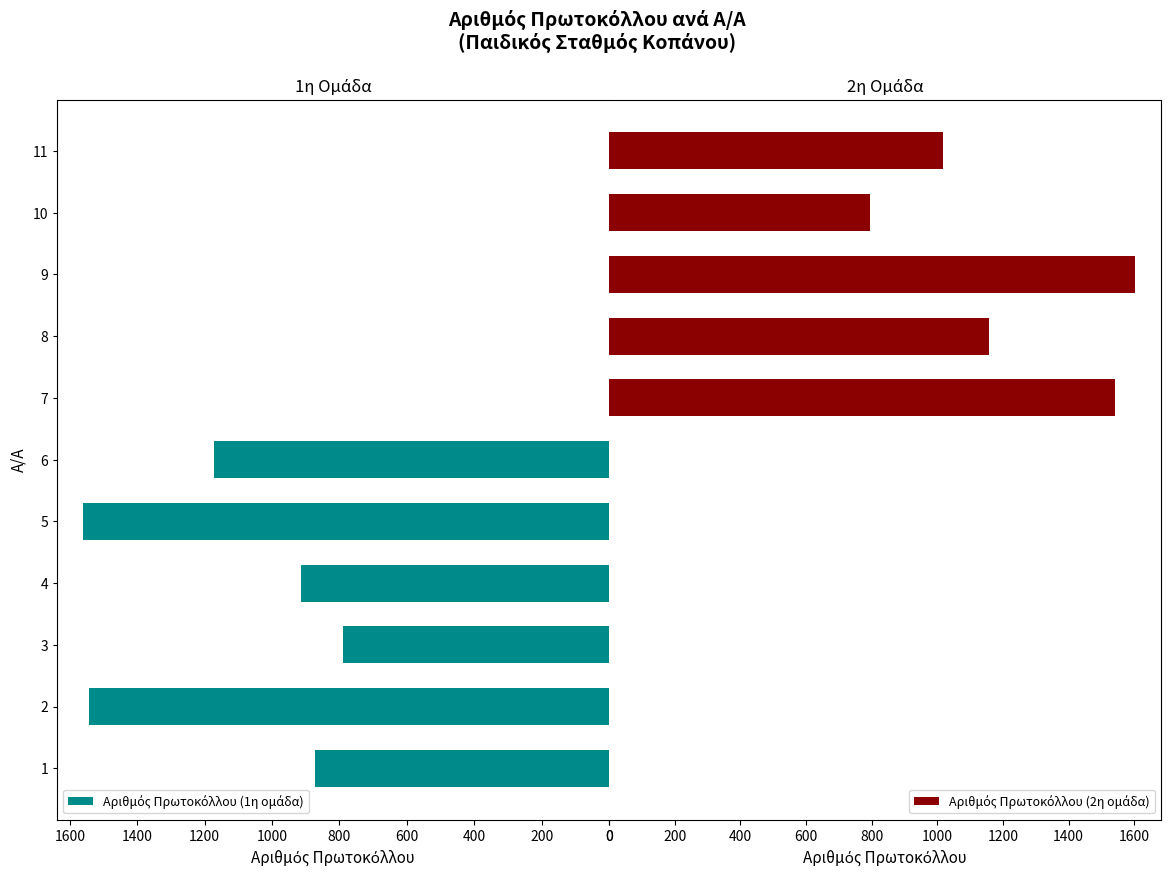

At how many categories does at least one series exceed 1187?

4